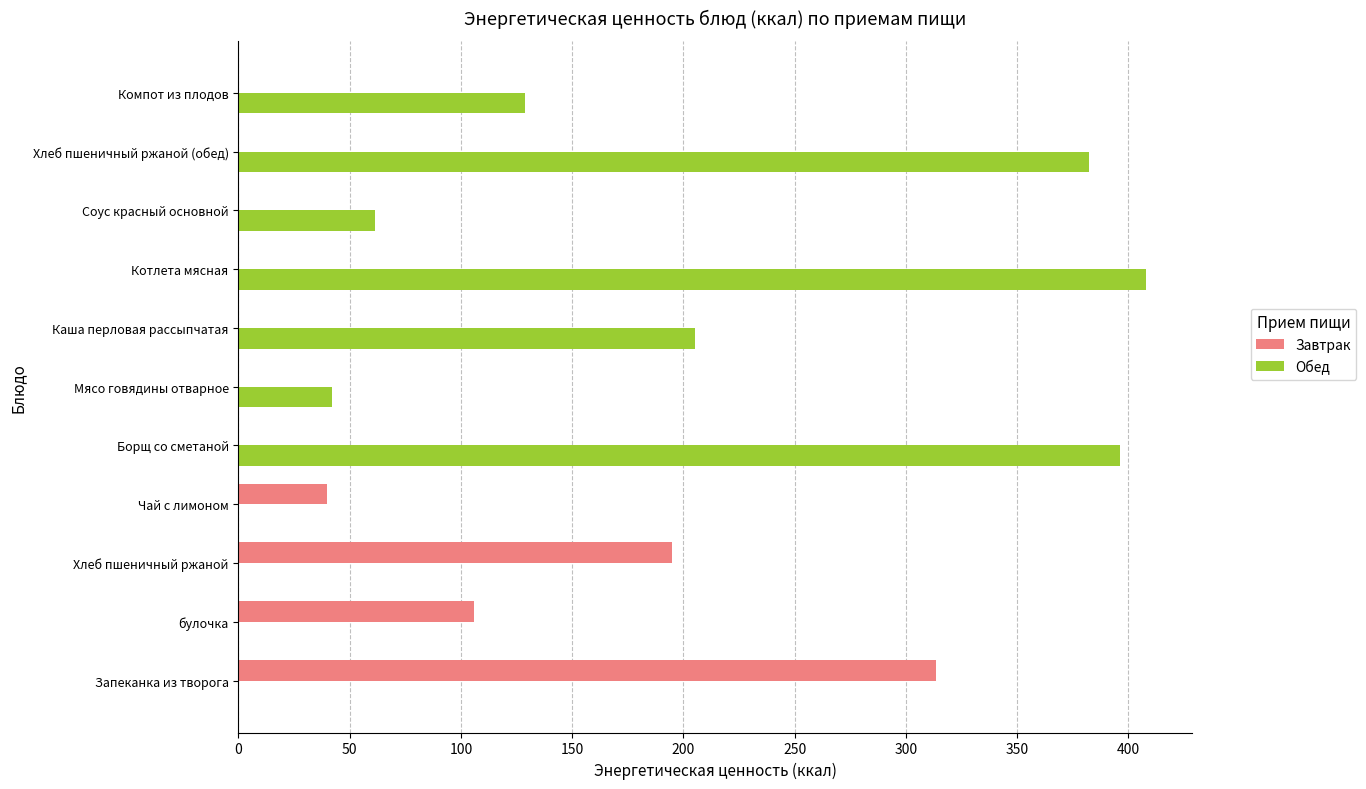

Which label corresponds to the largest value in the chart?

Котлета мясная